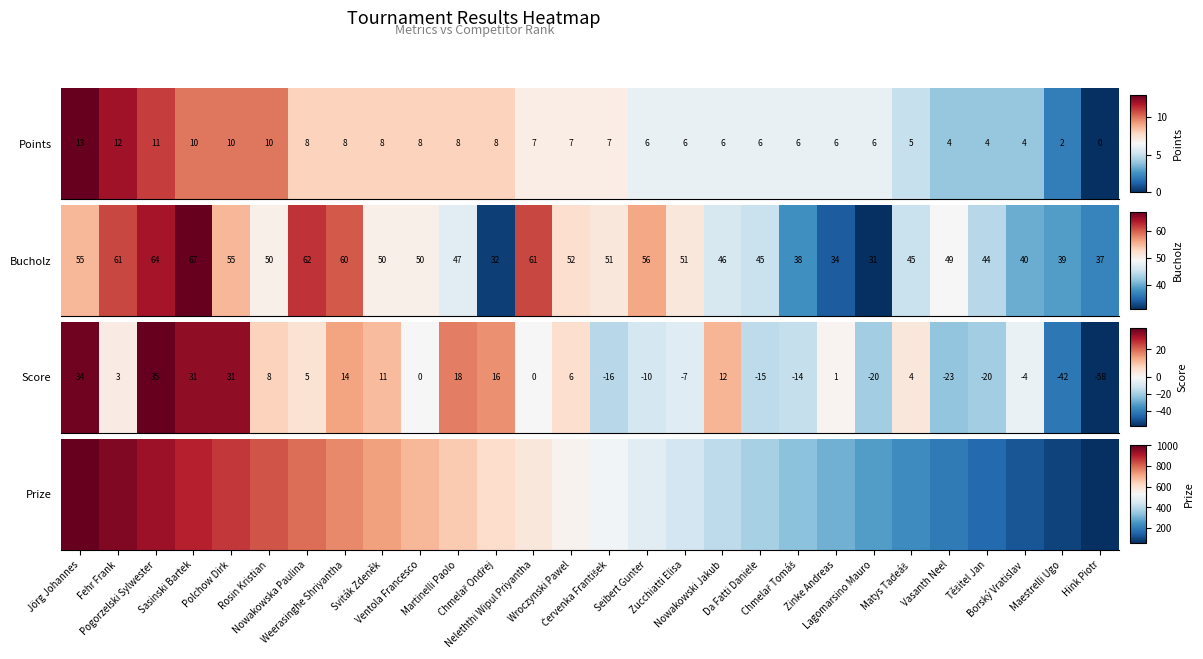

The chart shows a value of 825 at Rosin Kristian. True or false?

True